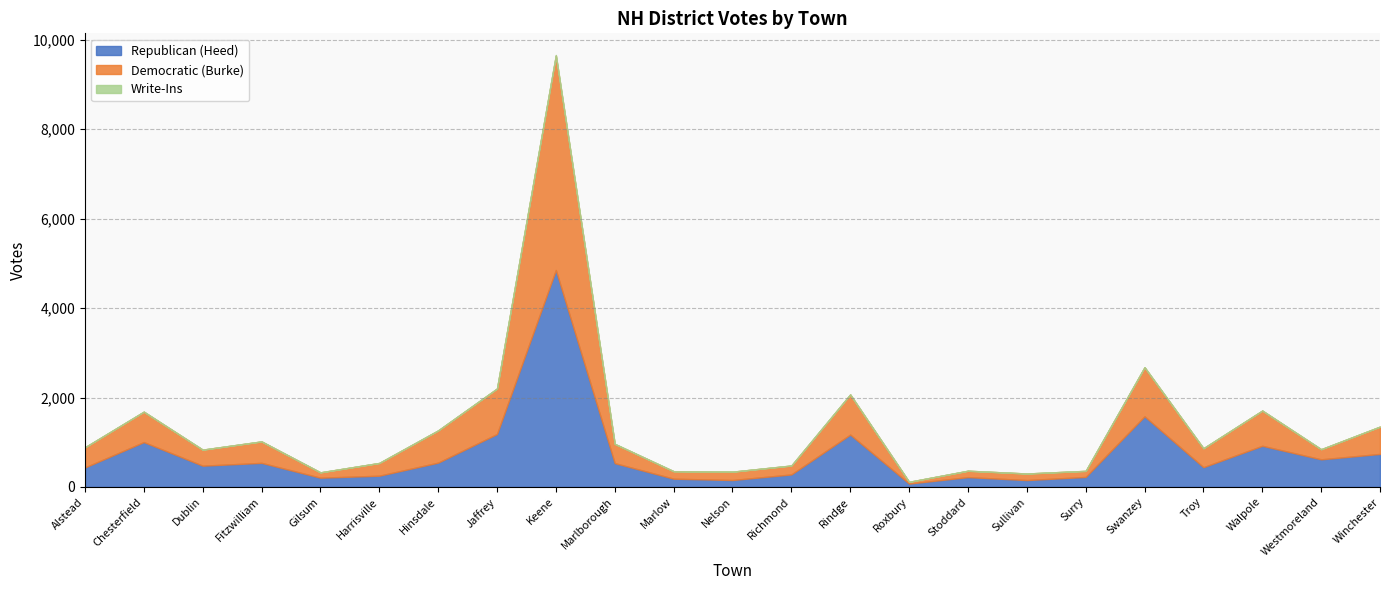

The value of Write-Ins at Jaffrey is 3. True or false?

False